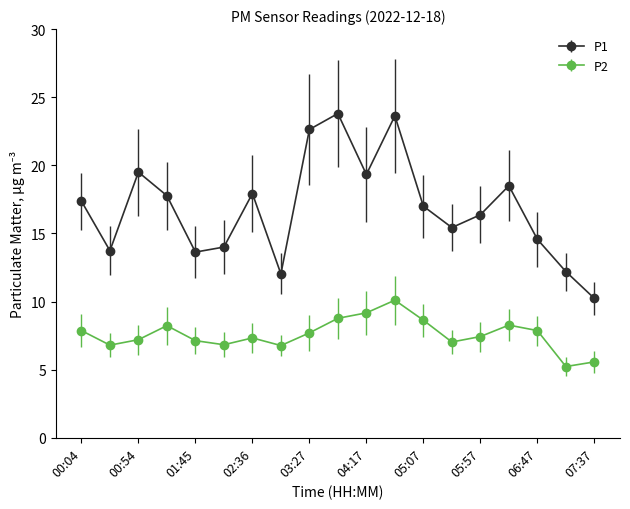

What are all the series names shown in the legend?

P1, P2